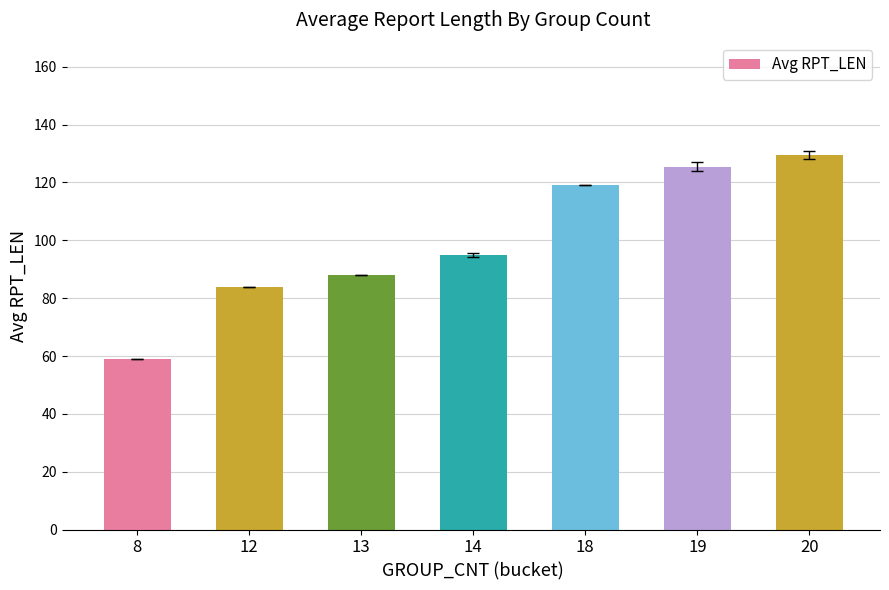

What is the greatest value displayed?

129.5